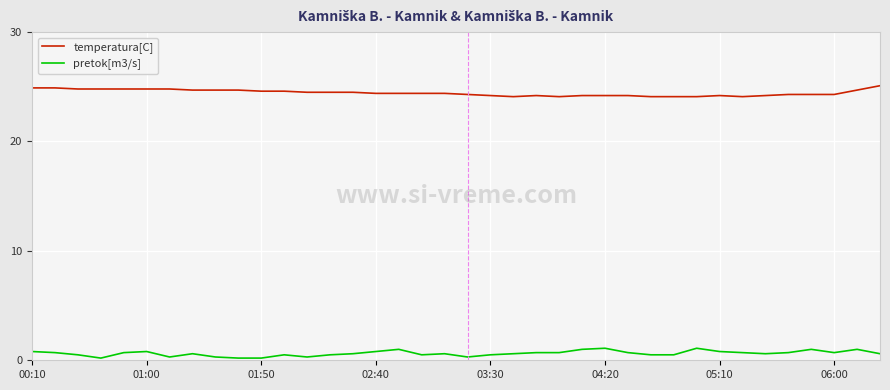

Which series has the largest total across all categories?

temperatura[C]